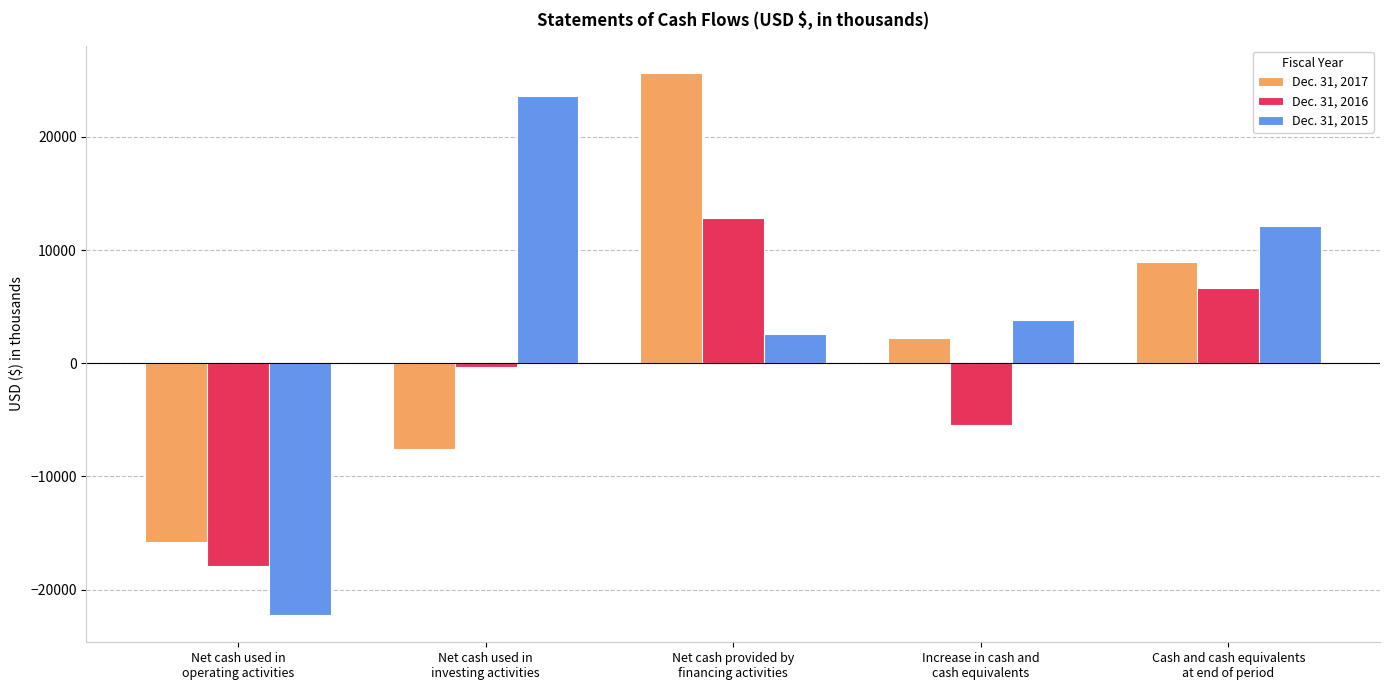

What are all the series names shown in the legend?

Dec. 31, 2017, Dec. 31, 2016, Dec. 31, 2015